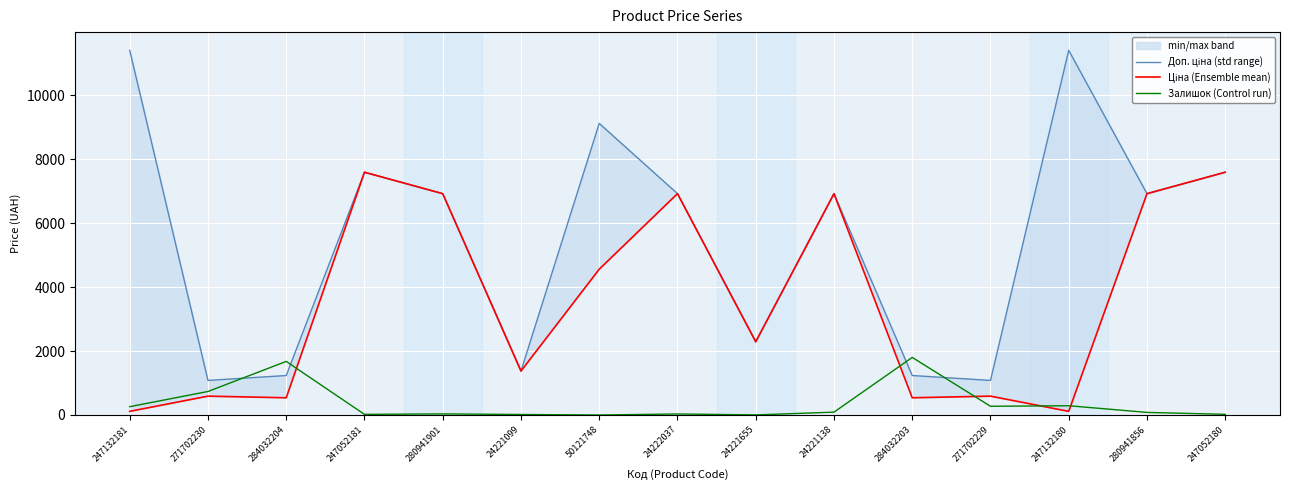

Between 247052181 and 247052180, which series saw the biggest shift?

Залишок (Control run)